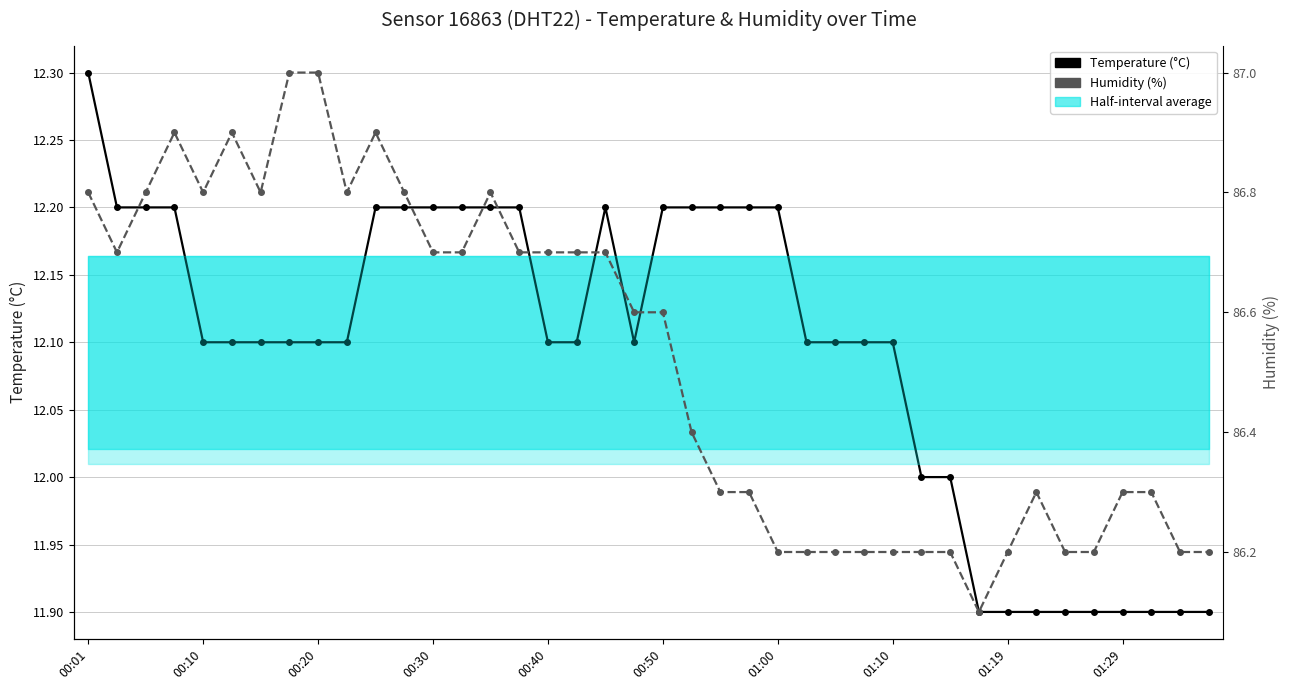

What position from the left is 00:50?

6